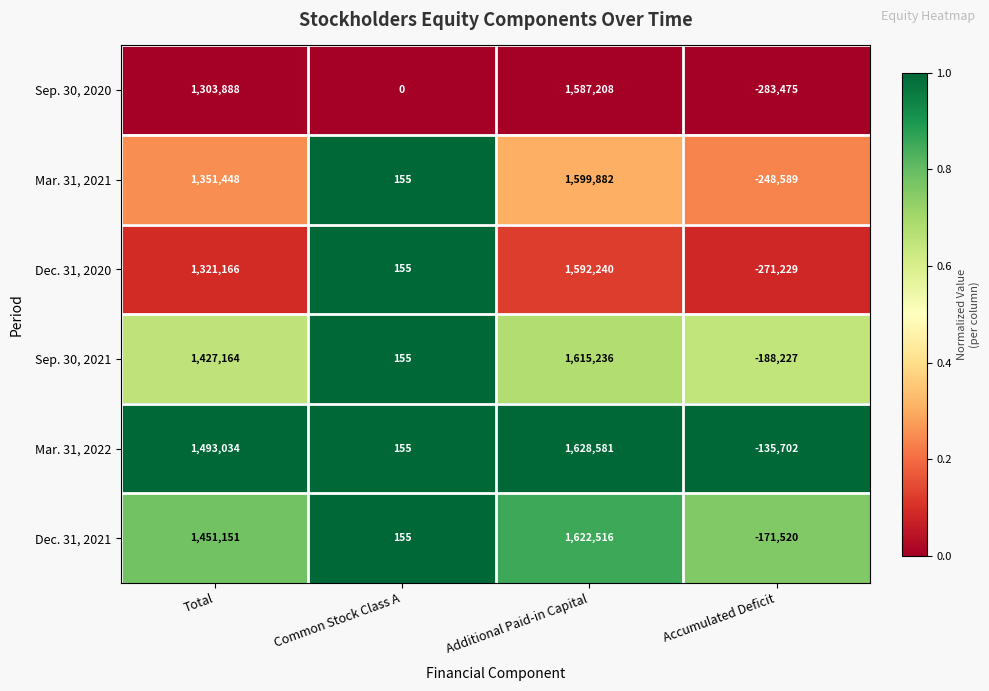

True or false: Mar. 31, 2022 has a value of -84946 at Accumulated Deficit.

False